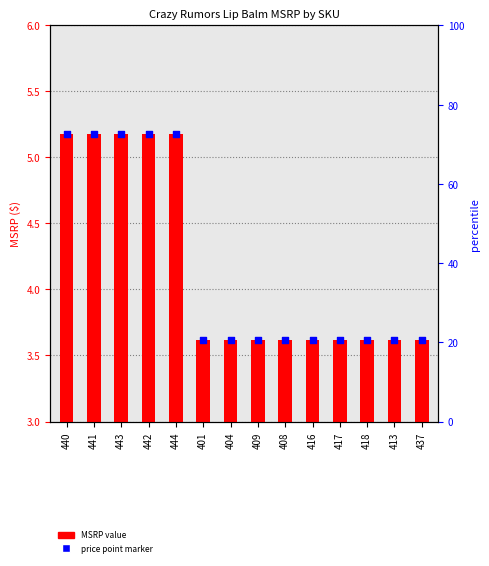

Which series has the widest spread of Y values?

MSRP